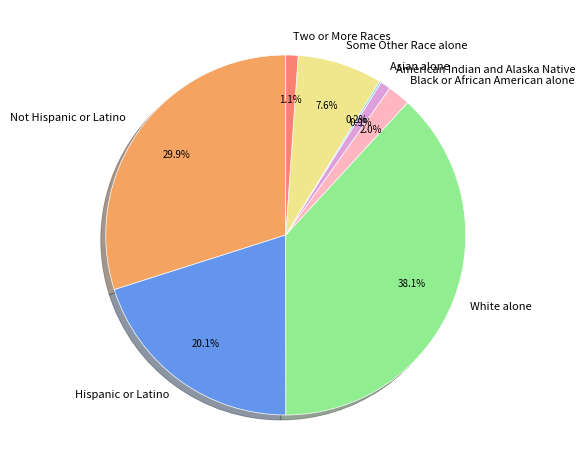

What percentage is the American Indian and Alaska Native slice, to the nearest percent?

1%